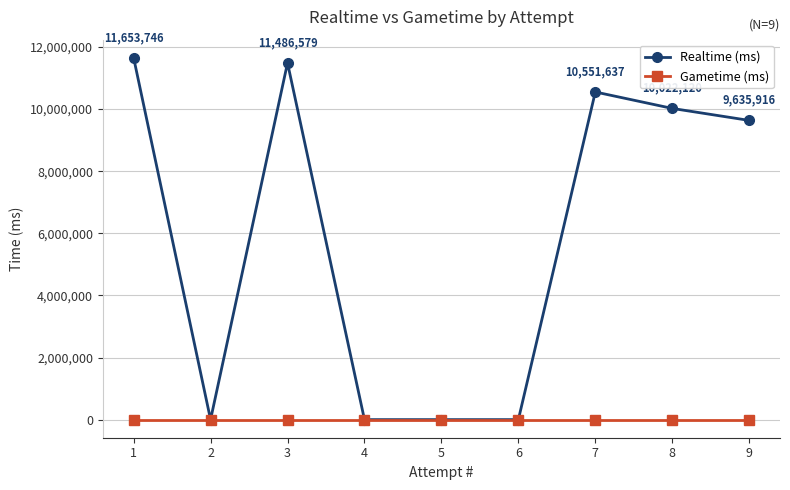

Which series has the widest spread of values?

Realtime (ms)